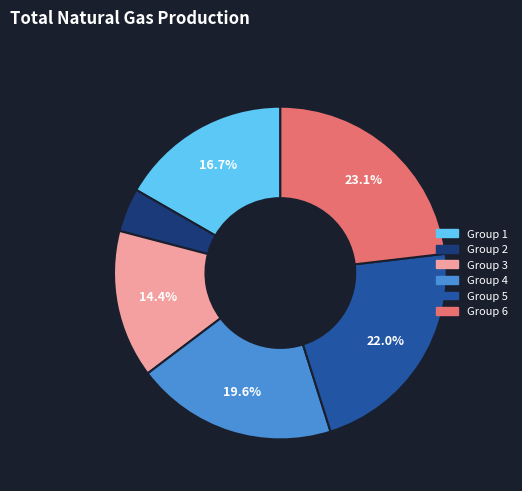

How many slices are in this pie chart?

6